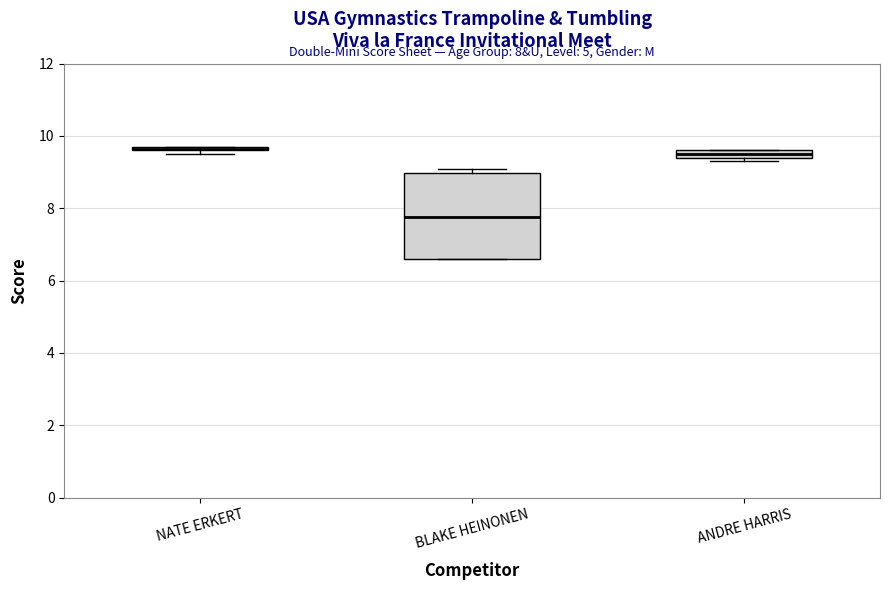

Which box is the tallest, from its lower edge to its upper edge?

BLAKE HEINONEN